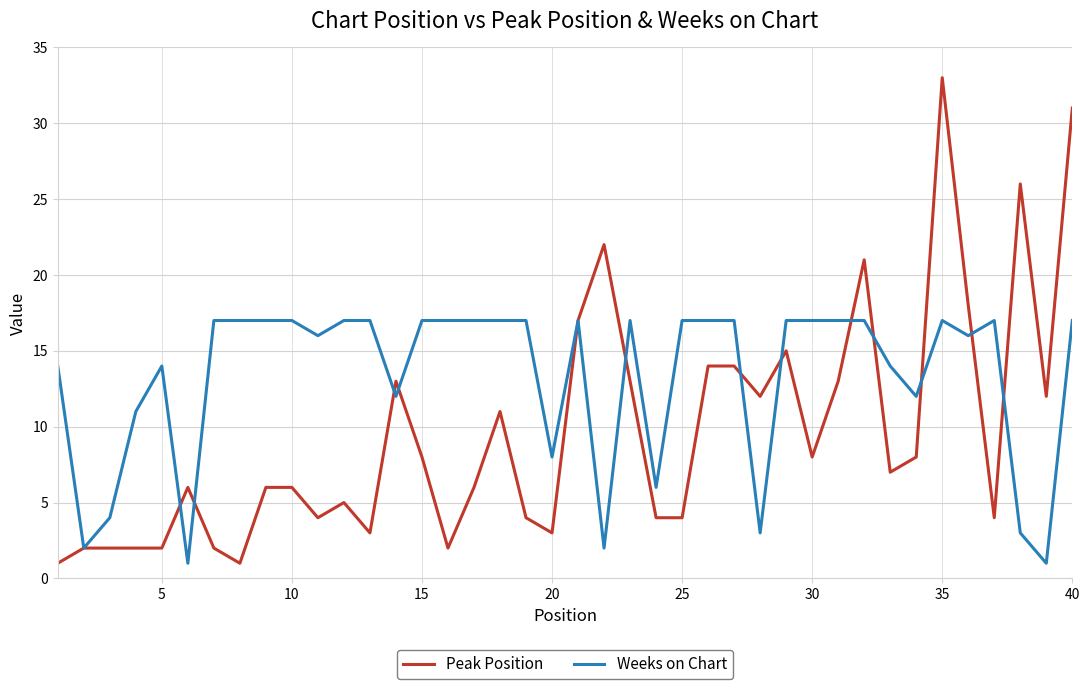

What is the difference between the second highest and second lowest values in the Peak Position series?

30